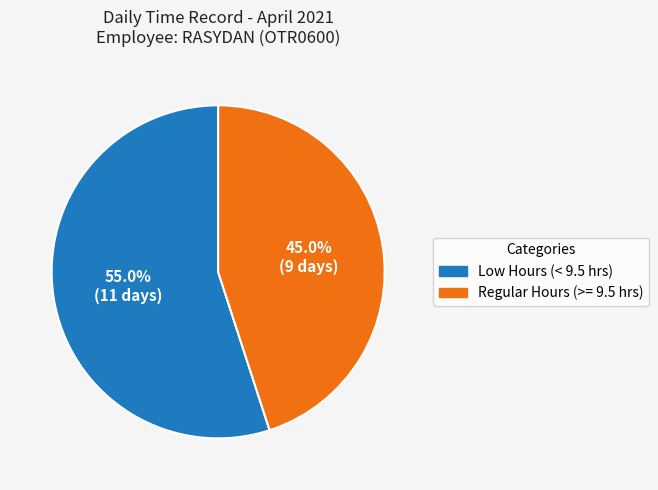

Is there any slice that represents more than half of the pie?

Yes